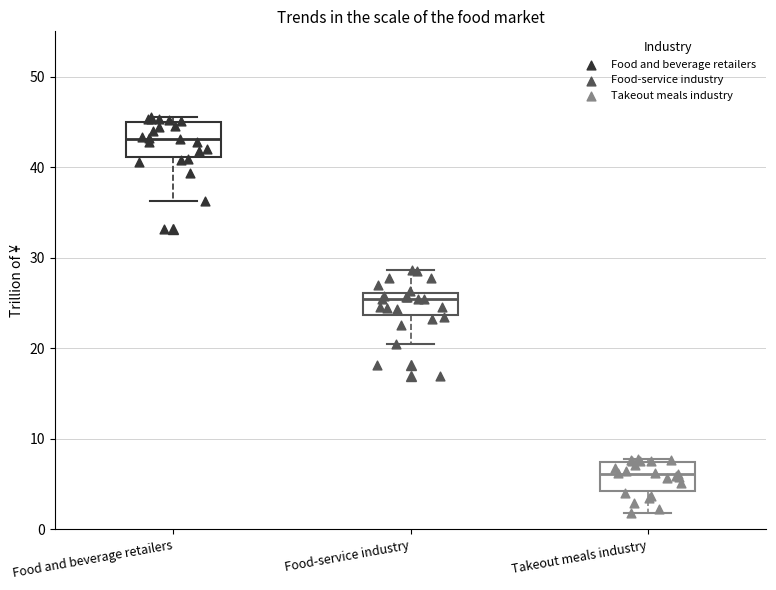

Which box has the highest median line?

Food and beverage retailers